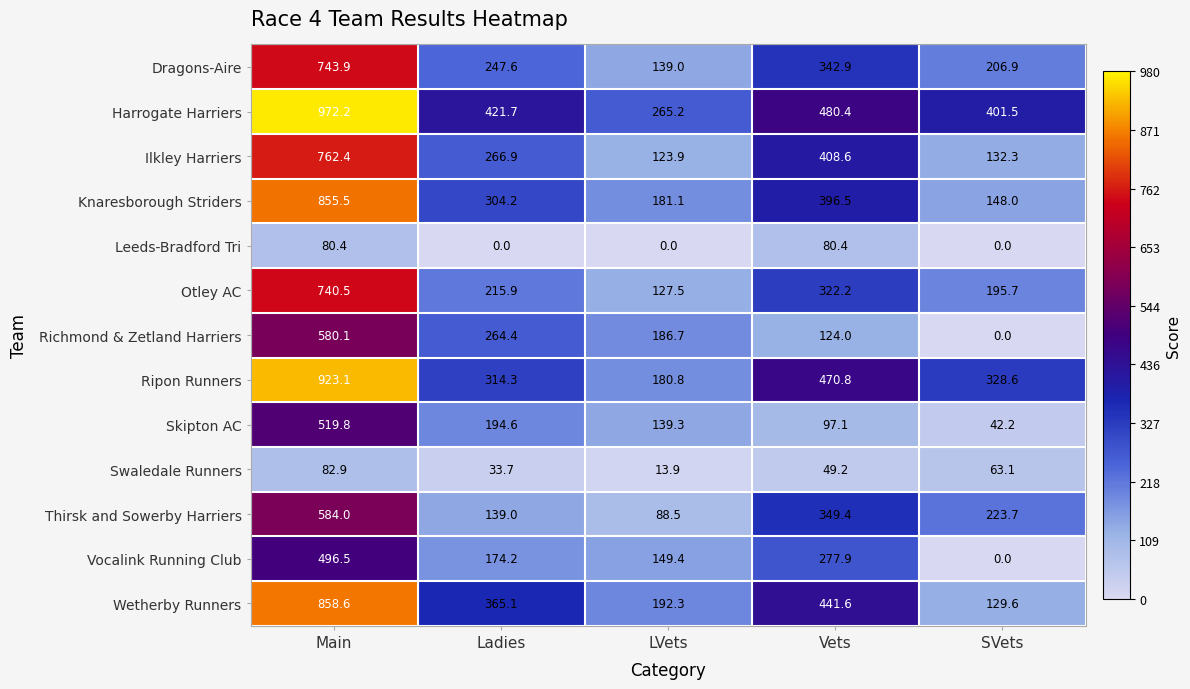

List the labels in order of Vocalink Running Club value, largest first.

Main, Vets, Ladies, LVets, SVets